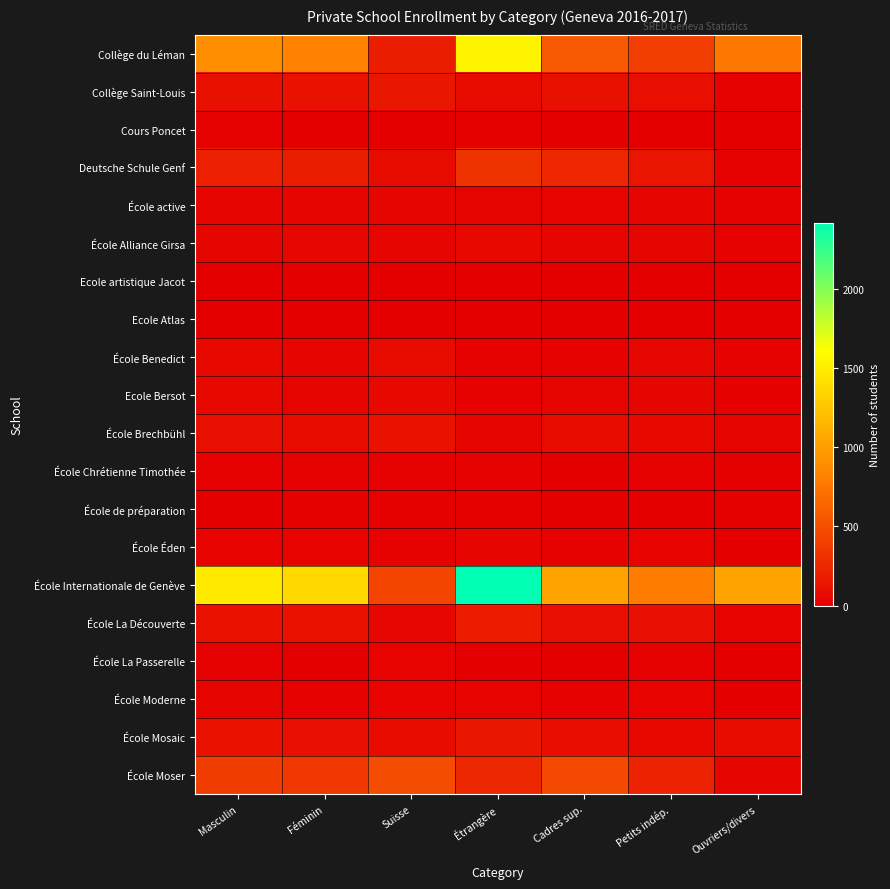

Which category has the highest value across all series?

Étrangère